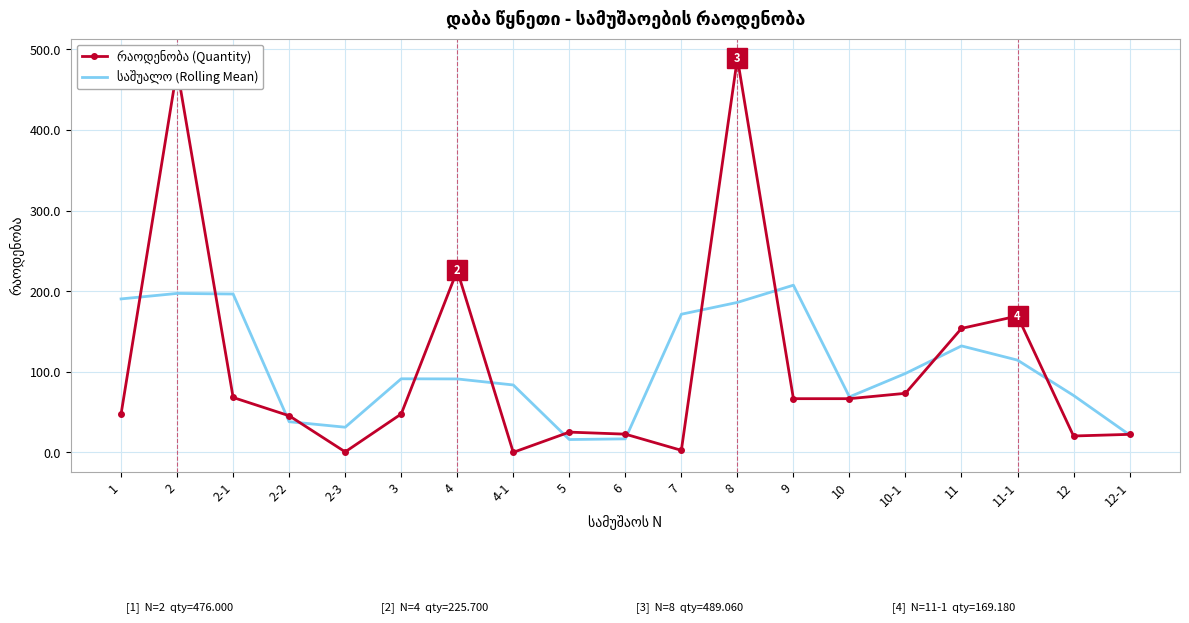

Reading left to right, extract all data points from this chart.

რაოდენობა (Quantity): 1=47.6	2=476.0	2-1=68.1	2-2=45.4	2-3=0.6	3=47.6	4=225.7	4-1=0.0	5=25.1	6=22.6	7=2.5	8=489.1	9=66.6	10=66.6	10-1=73.3	11=153.8	11-1=169.2	12=20.3	12-1=22.3
საშუალო (Rolling Mean): 1=190.4	2=197.2	2-1=196.5	2-2=38.0	2-3=31.2	3=91.3	4=91.1	4-1=83.6	5=15.9	6=16.7	7=171.4	8=186.1	9=207.4	10=68.8	10-1=97.9	11=132.1	11-1=114.4	12=70.6	12-1=21.7